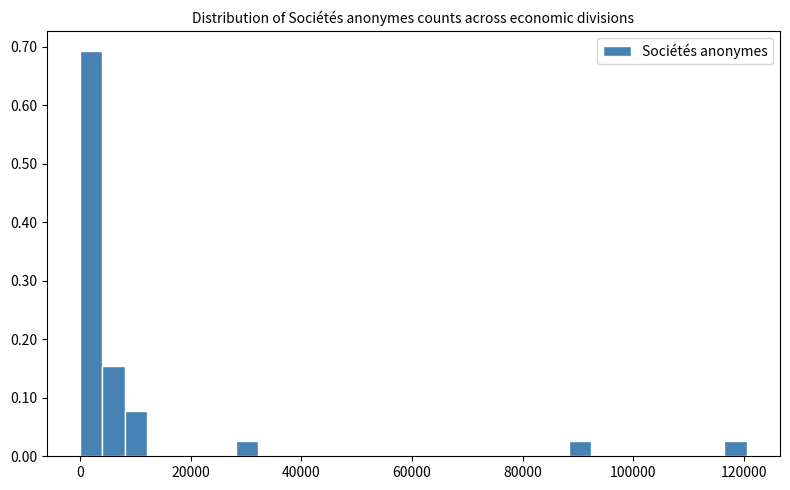

Around what value on the x-axis is the tallest bar? Give the approximate position of its centre, as read against the axis.

2000